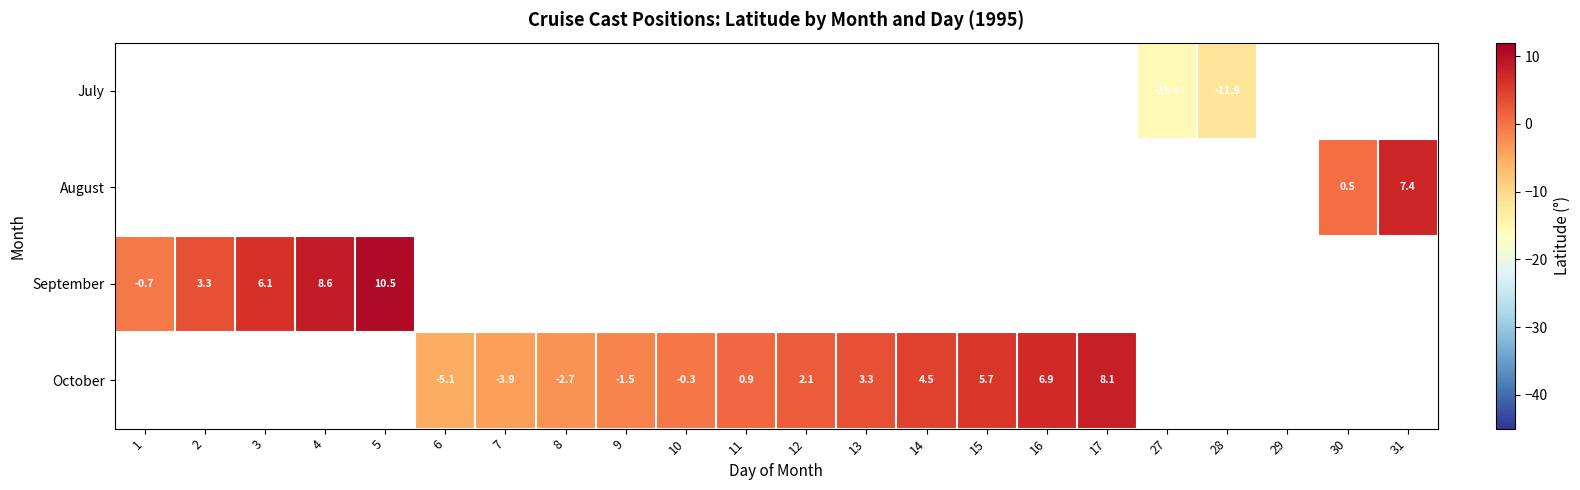

How many data points does each series have?

22